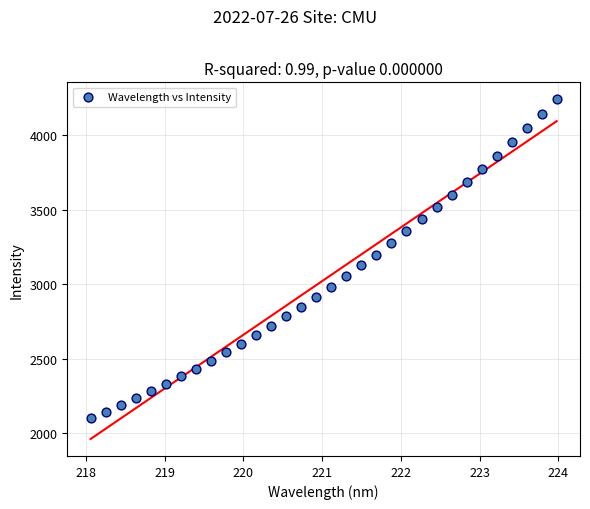

What is the range of Y values (max minus min)?

2138.4